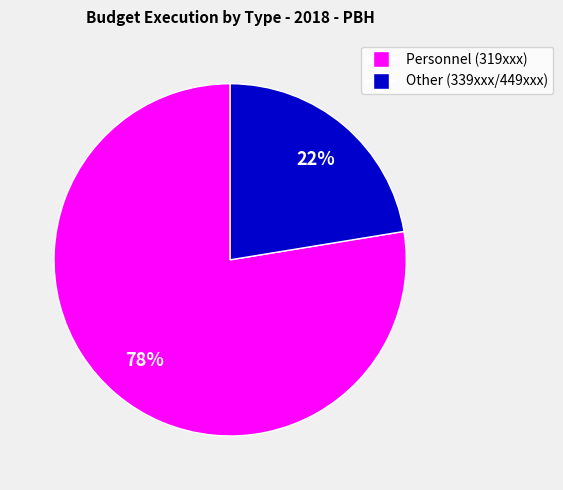

Is there a majority slice in this chart?

Yes